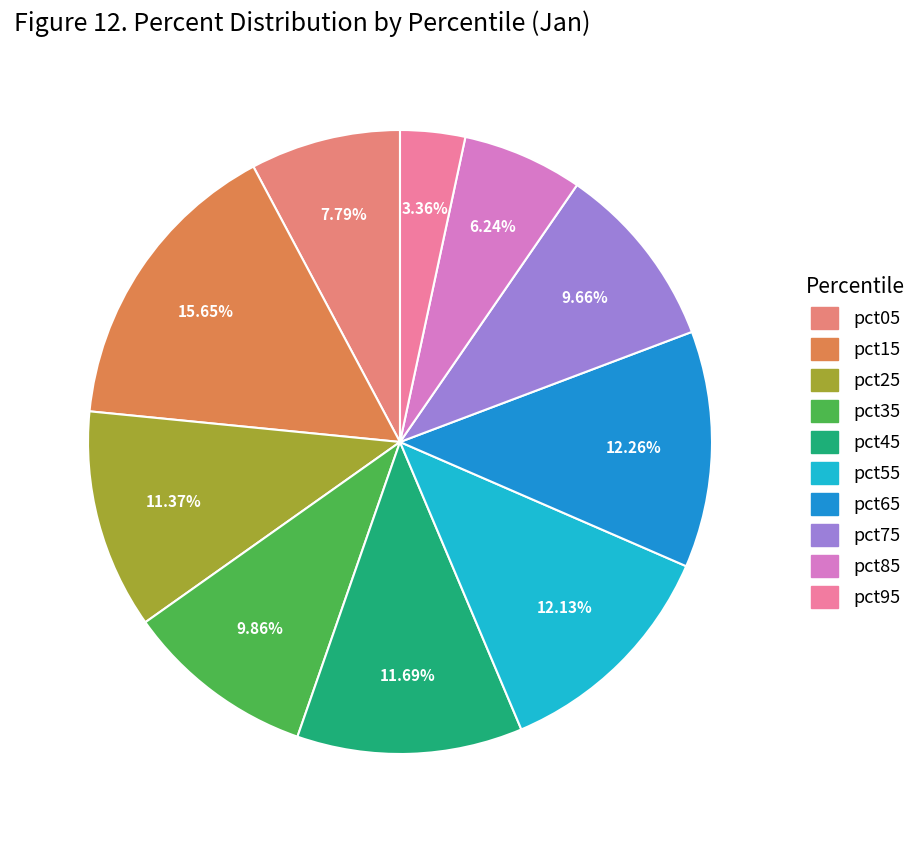

To the nearest percent, what is the difference between the largest and smallest slice percentages?

12%